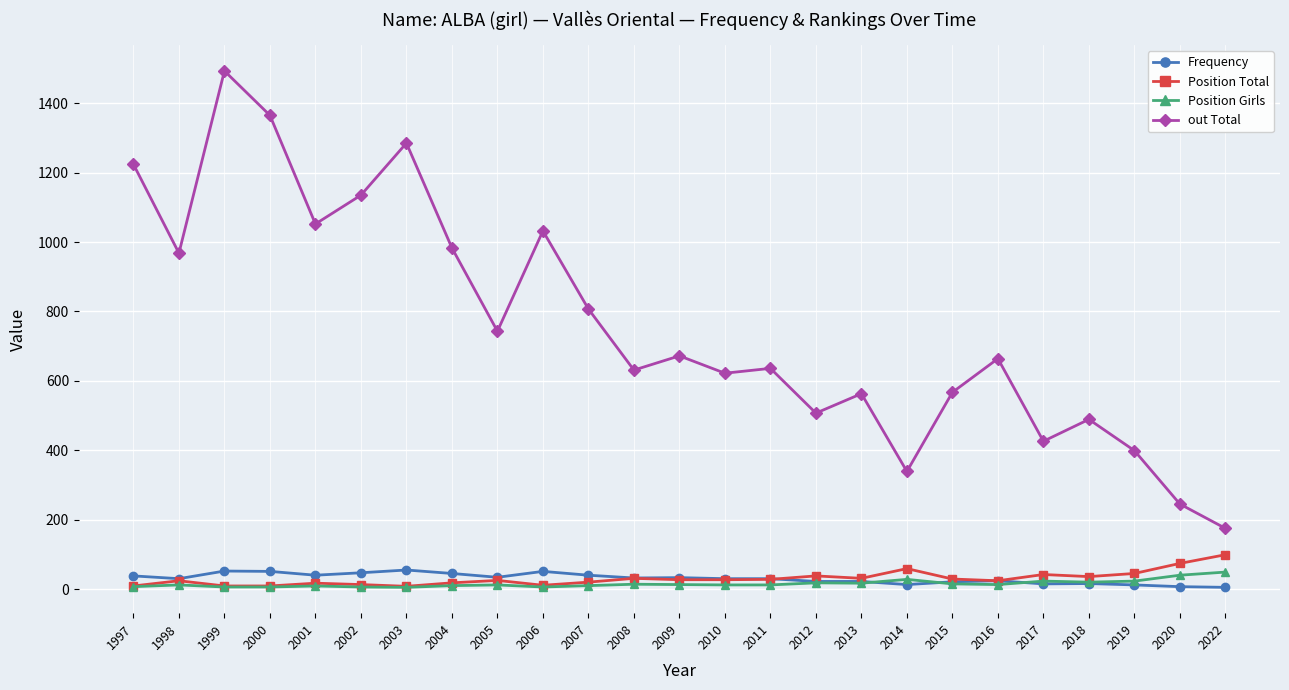

Between 1997 and 2012, which series saw the biggest shift?

out Total